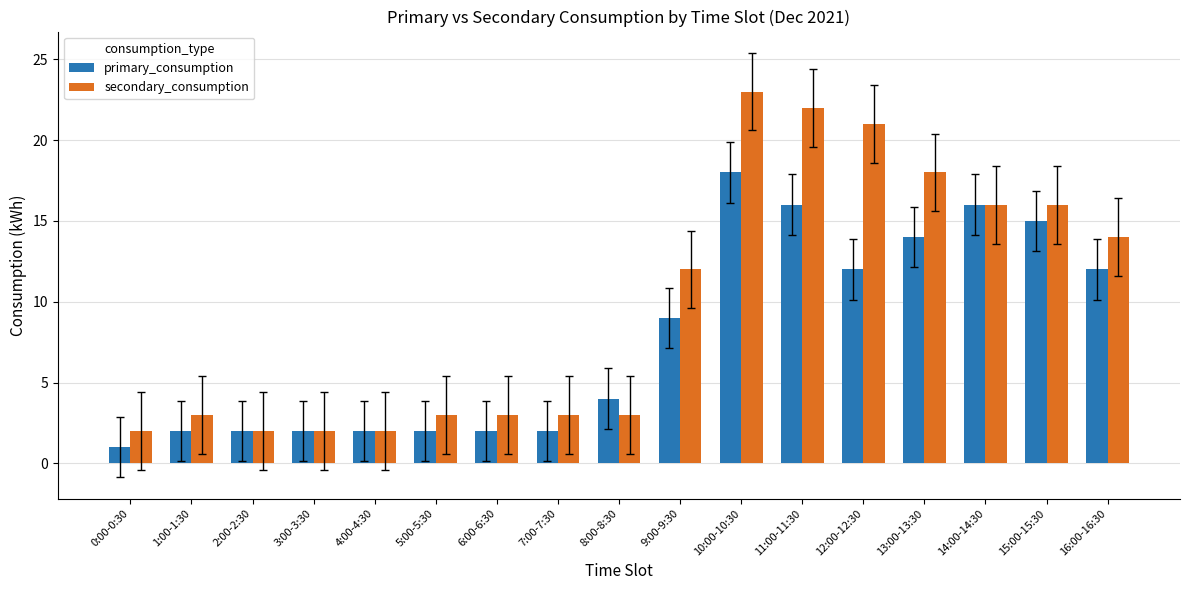

Which series changed the most between 5:00-5:30 and 9:00-9:30?

secondary_consumption